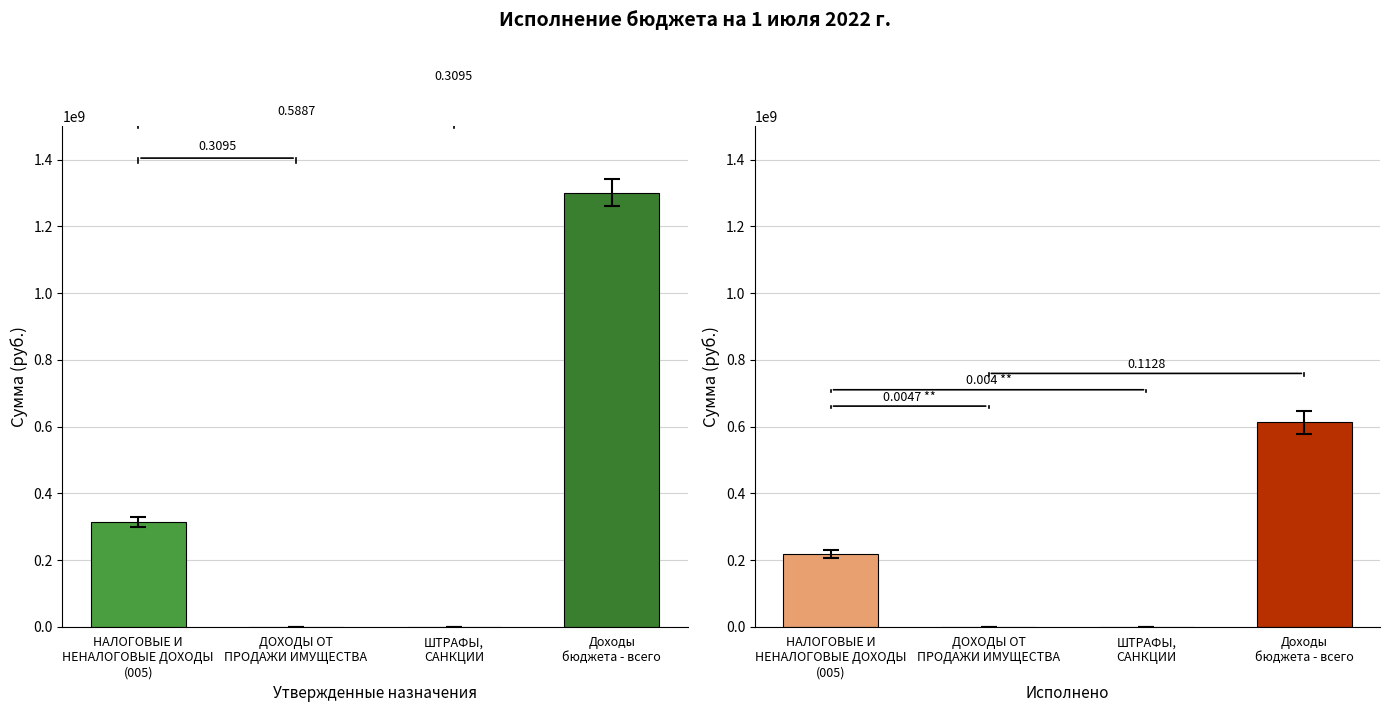

Between ДОХОДЫ ОТ
ПРОДАЖИ ИМУЩЕСТВА and Доходы
бюджета - всего, which series saw the biggest shift?

Утвержденные бюджетные назначения